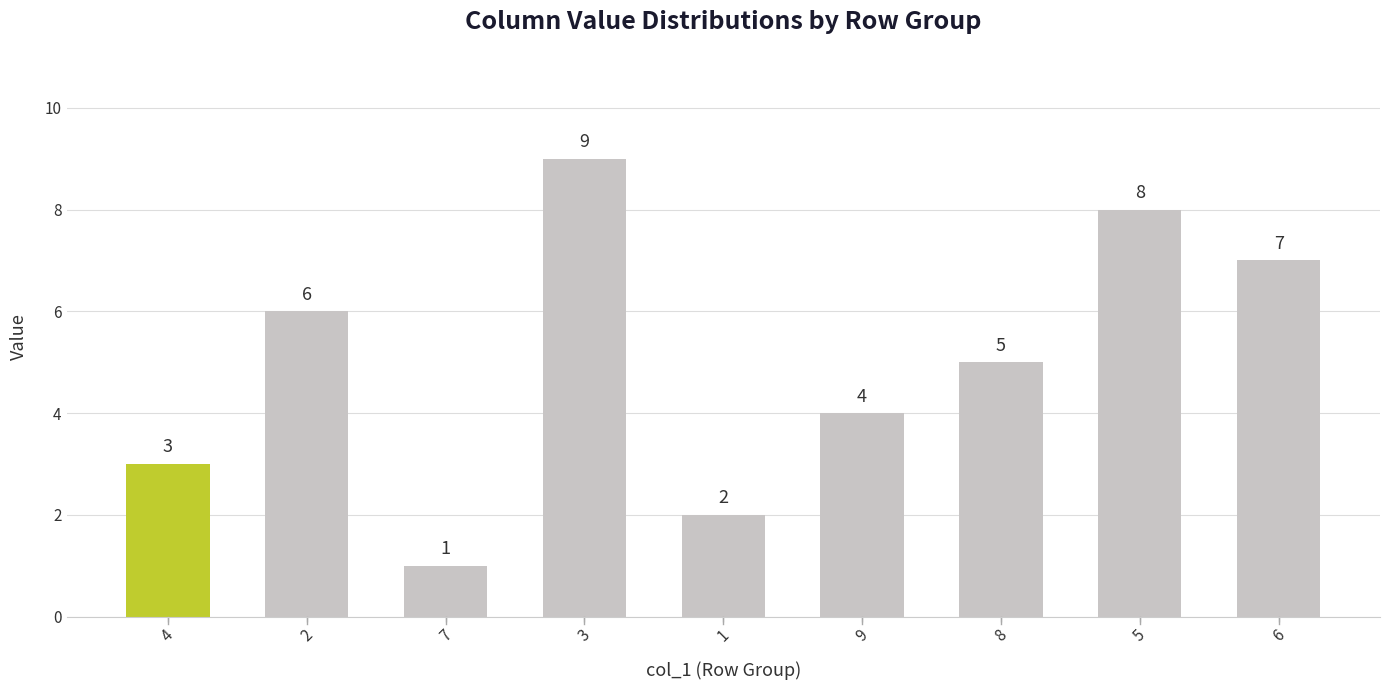

Rank the categories by value from lowest to highest.

7, 1, 4, 9, 8, 2, 6, 5, 3